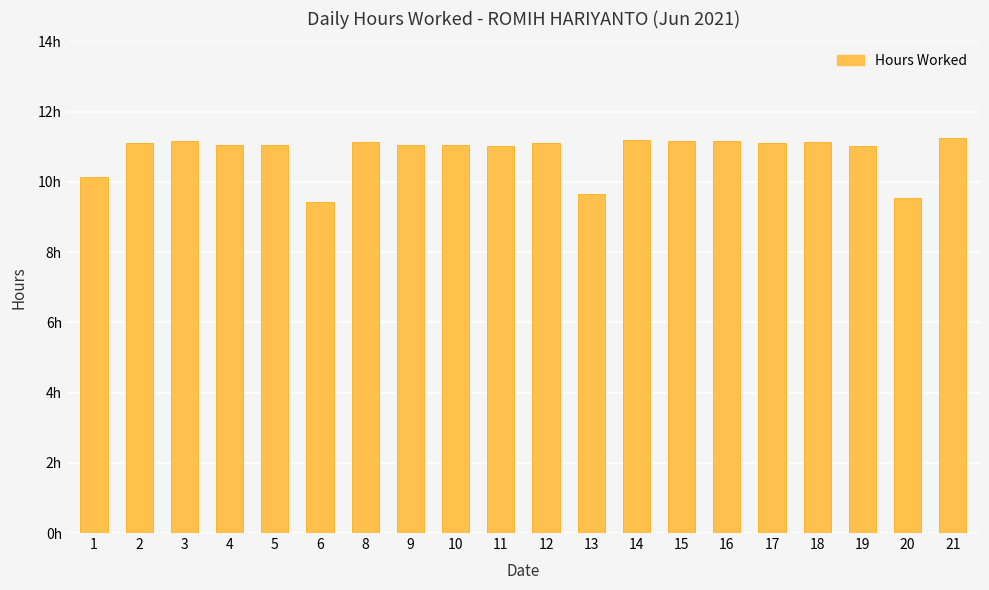

The value at 17 is 11.1. True or false?

True